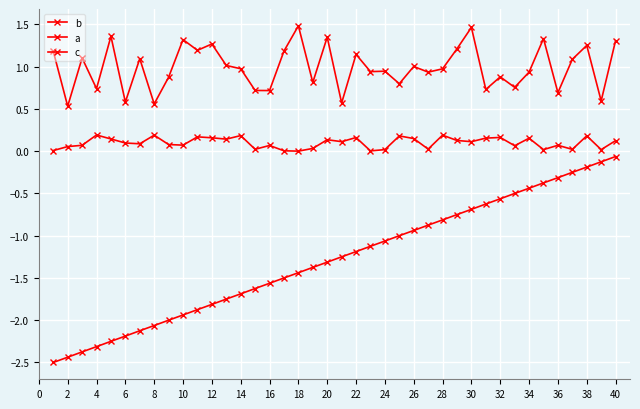

What is the minimum value shown in the chart?

-2.5